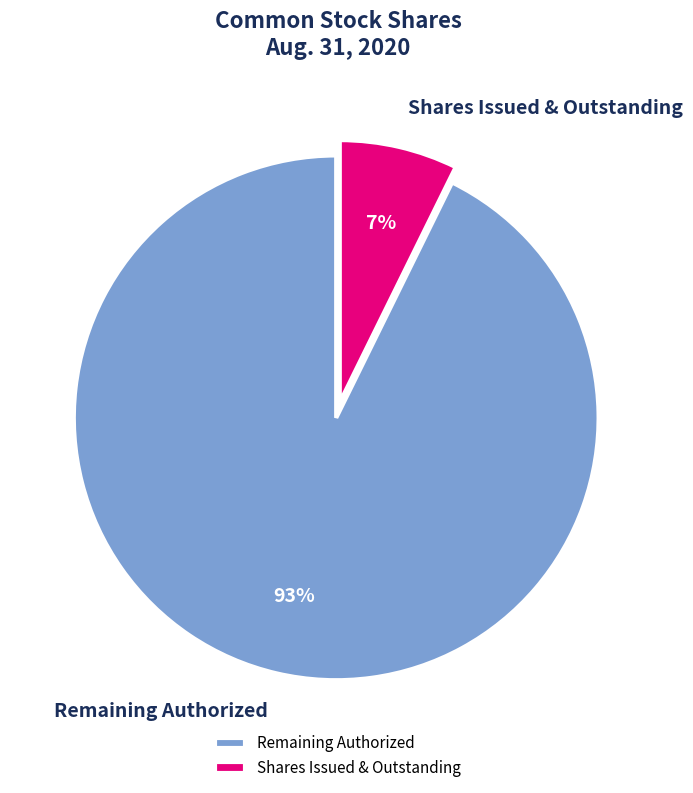

Which has a higher value, Shares Issued & Outstanding or Remaining Authorized?

Remaining Authorized